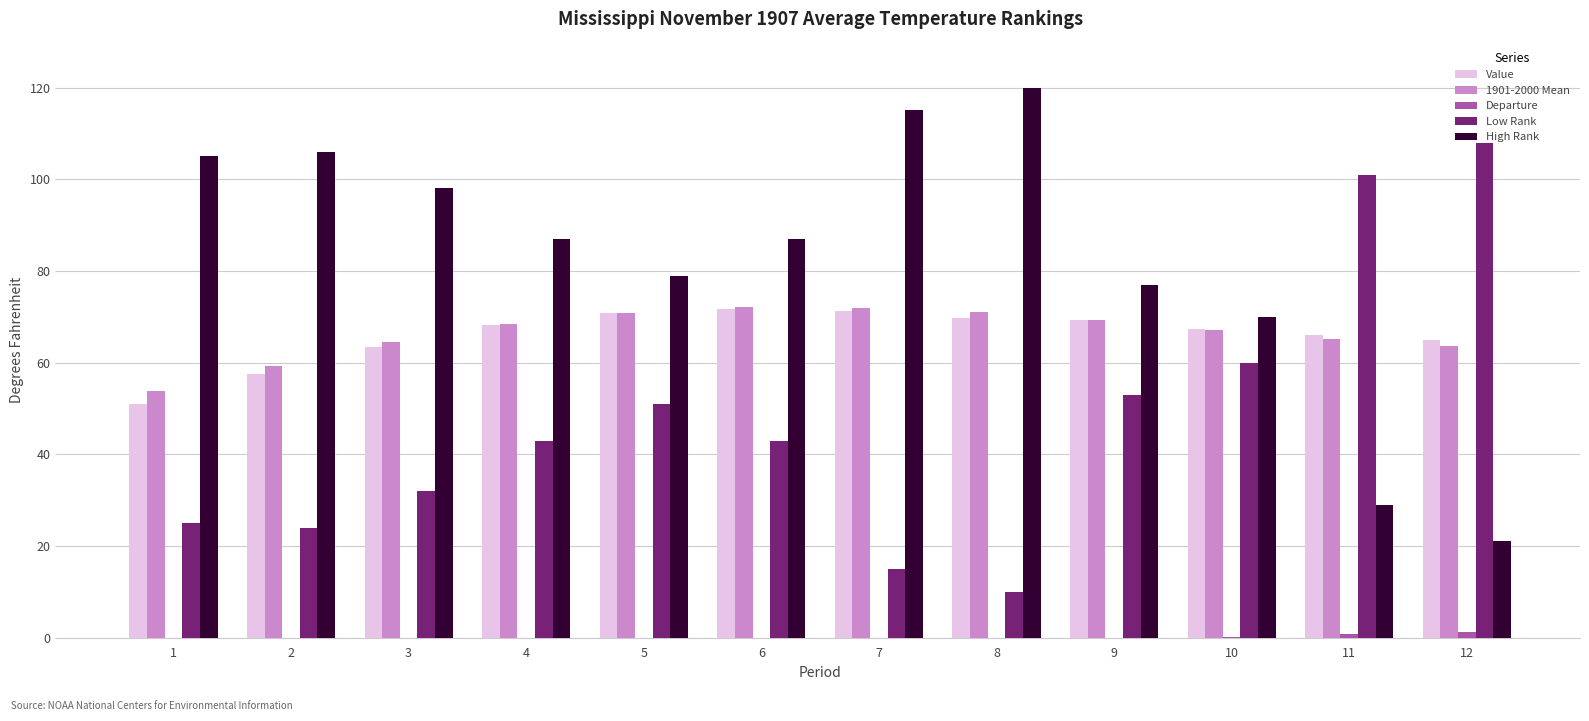

At which label is Departure closest to 0?

9